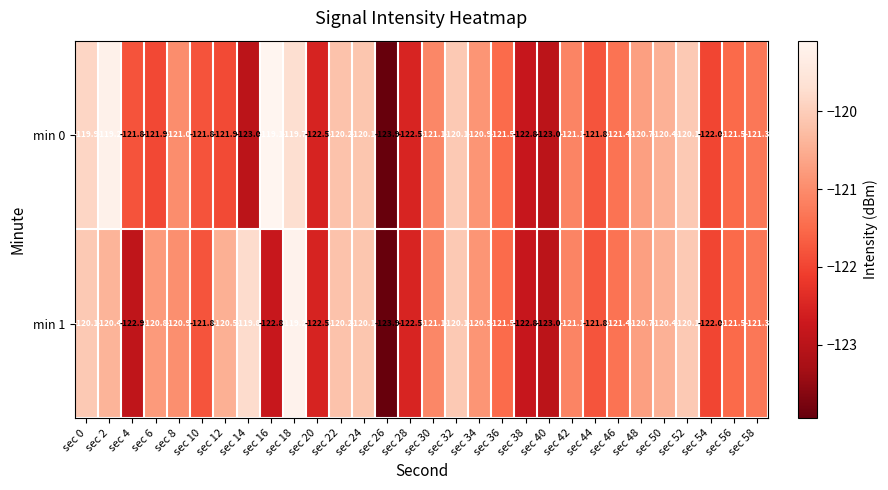

True or false: min 1 has a value of -121.8 at sec 10.

True